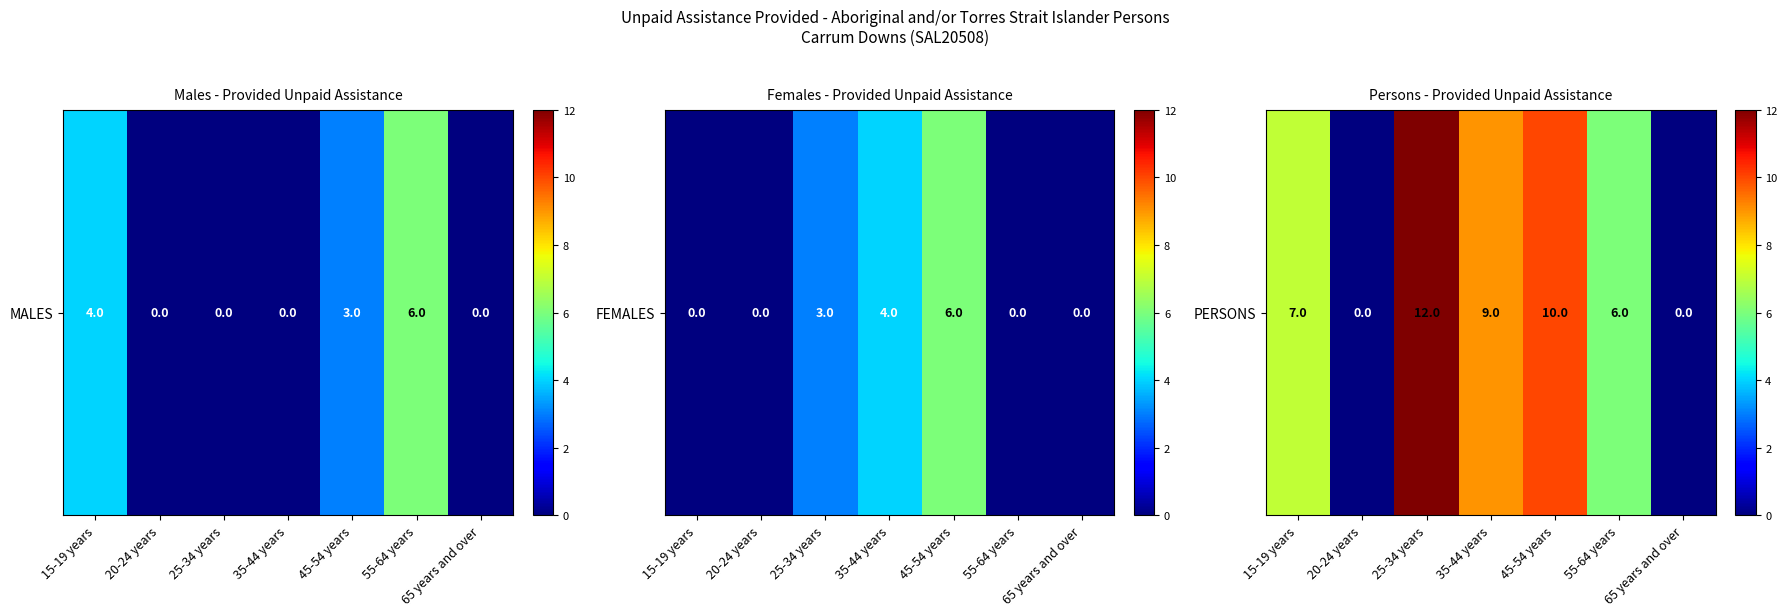

What is the average value?

6